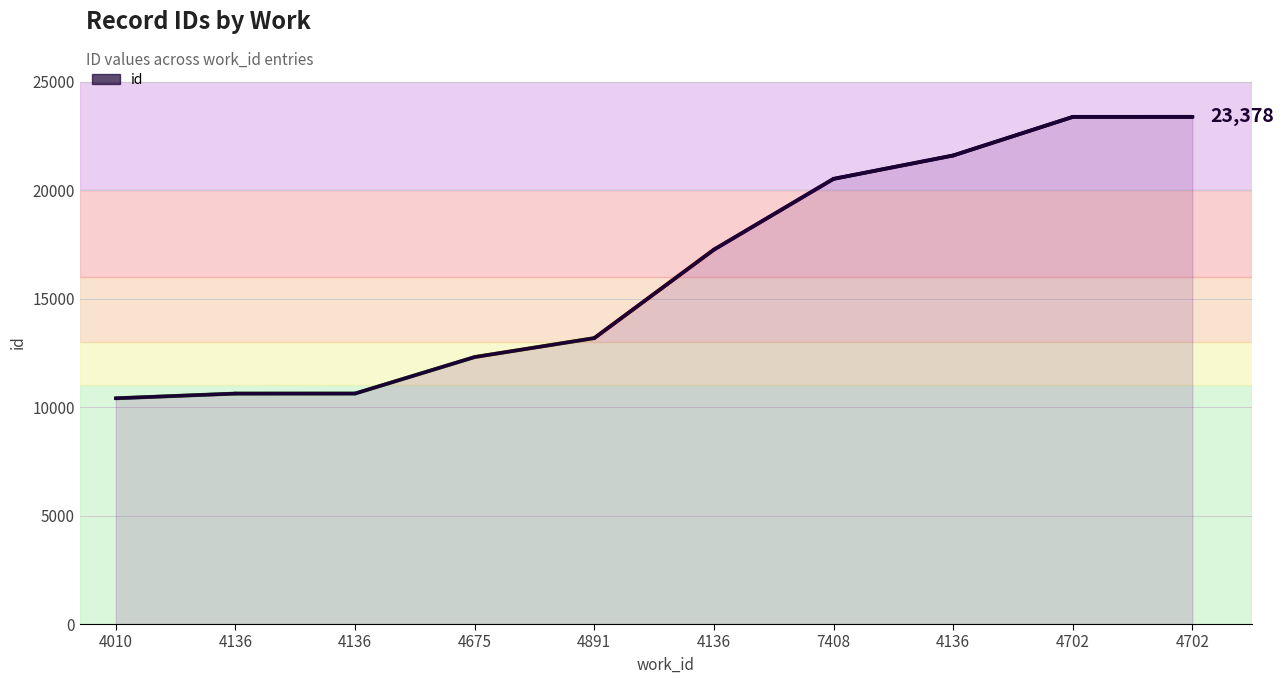

Reading right to left, transcribe all the data shown in this chart.

4702=23378	4702=23377	4136=21598	7408=20521	4136=17258	4891=13180	4675=12307	4136=10625	4136=10623	4010=10406